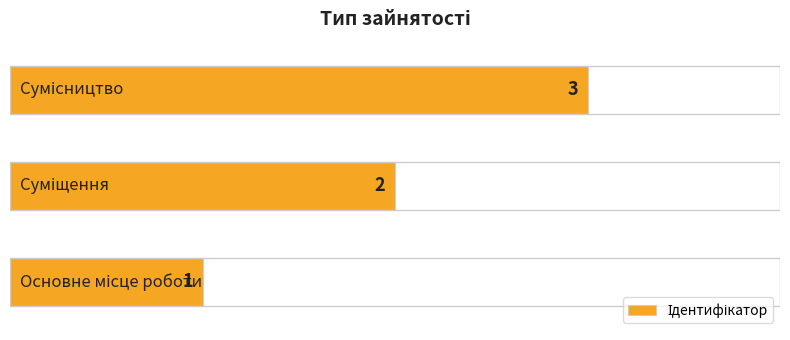

What is the greatest value displayed?

3